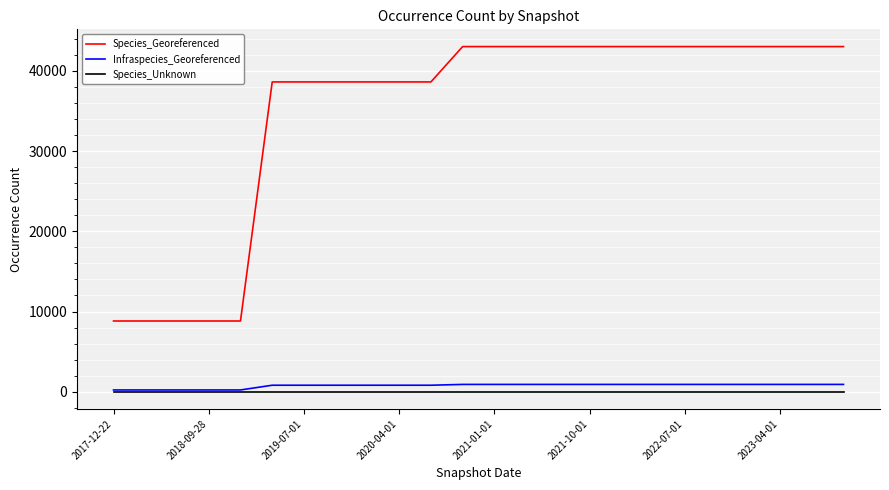

True or false: Species_Unknown and Species_Georeferenced cross at least once.

False